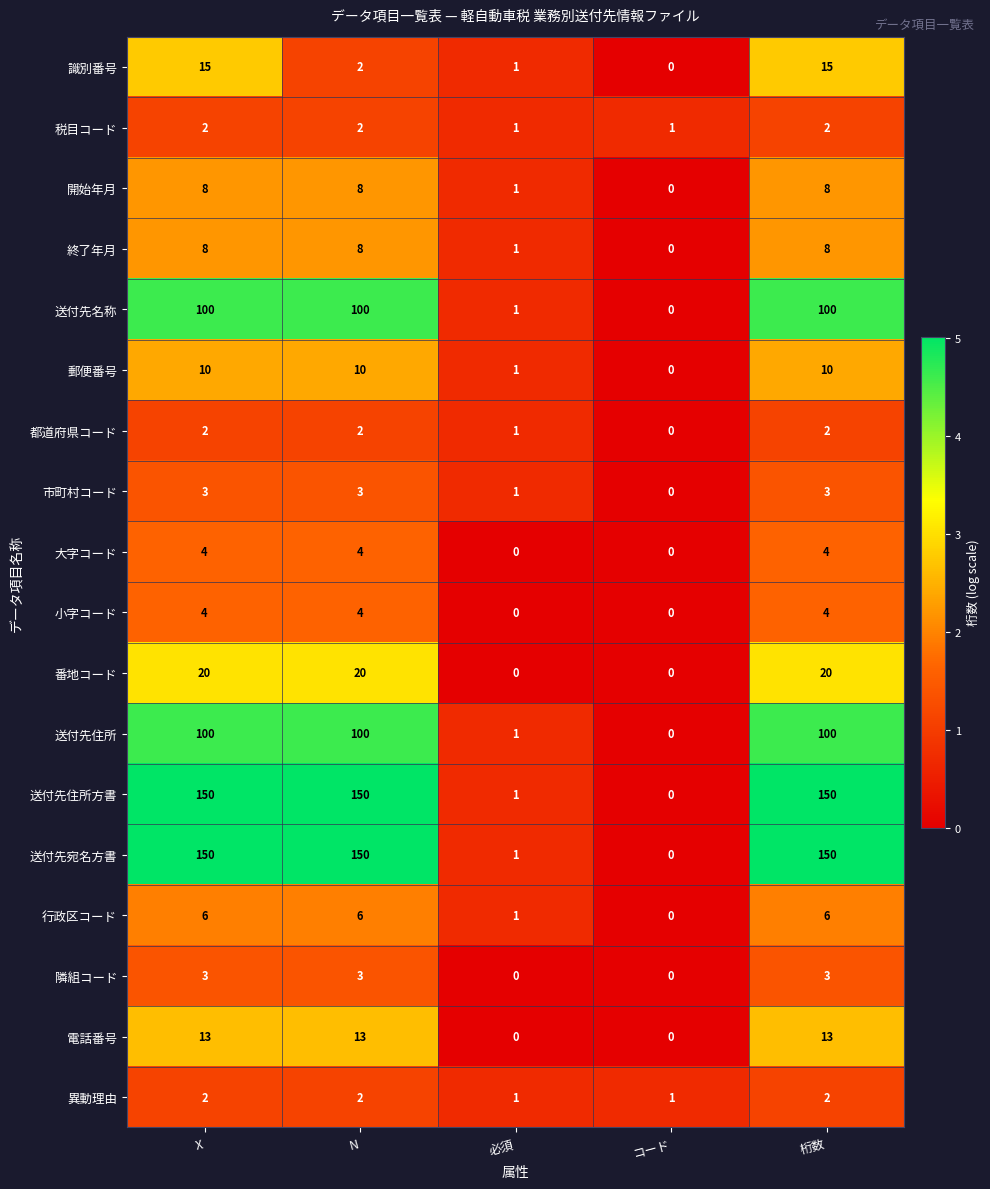

What is the difference between the maximum and minimum values in the 郵便番号 series?

10